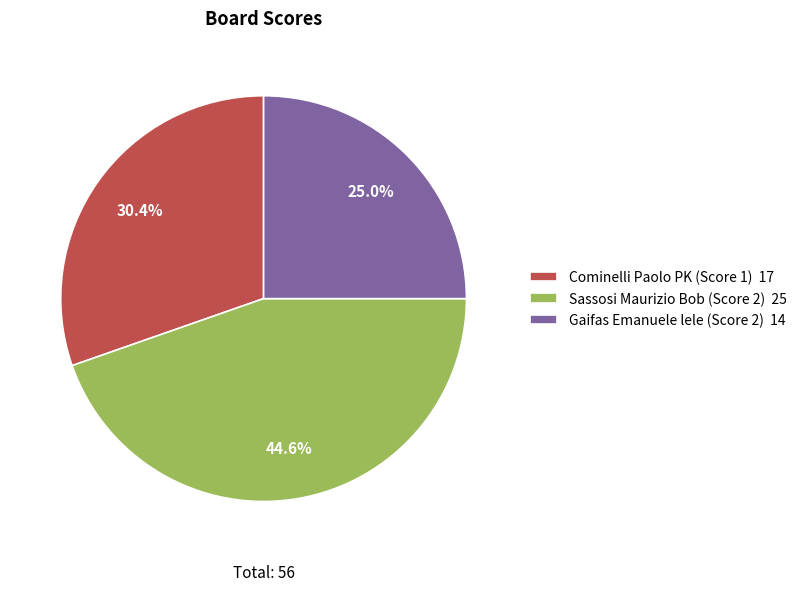

Combined, do Gaifas Emanuele lele (Score 2) 14 and Sassosi Maurizio Bob (Score 2) 25 account for over 50%?

Yes